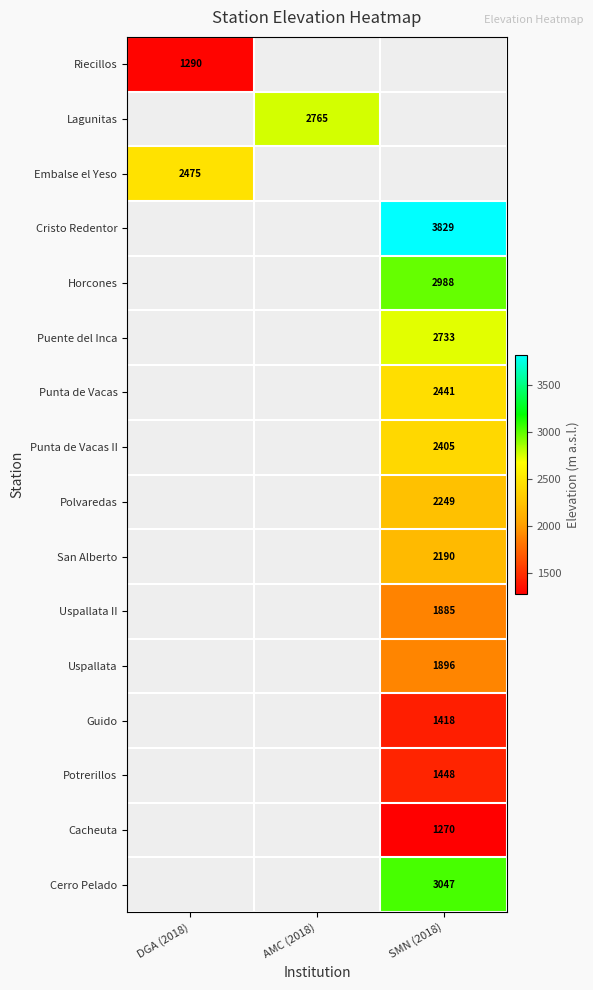

Is the value of Cerro Pelado at SMN (2018) greater than the value of Punta de Vacas II at SMN (2018)?

Yes